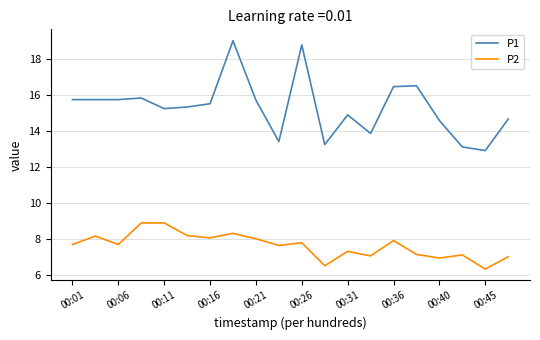

Count the number of data series in this chart.

2